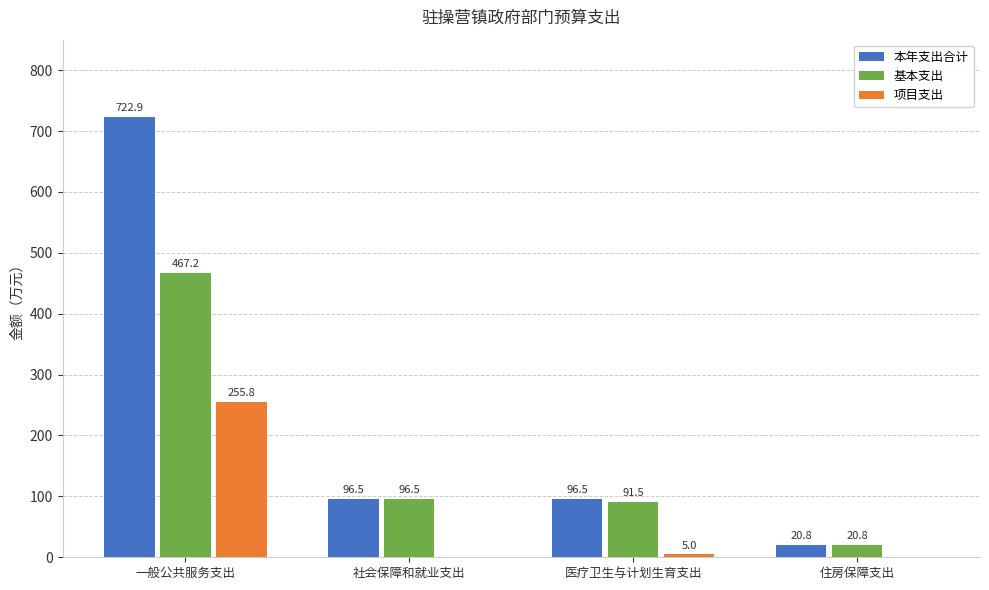

Are the bars horizontal?

No